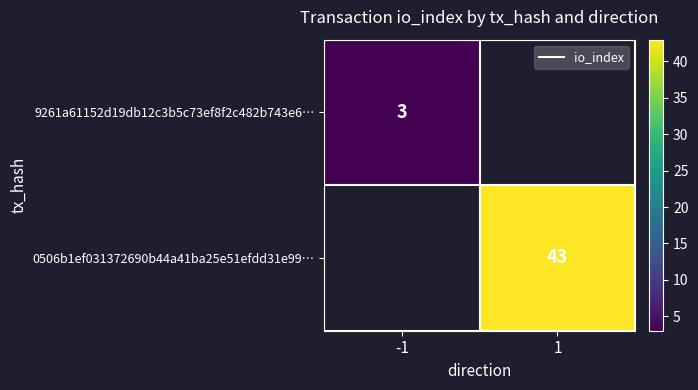

Which label corresponds to the smallest value in the chart?

1